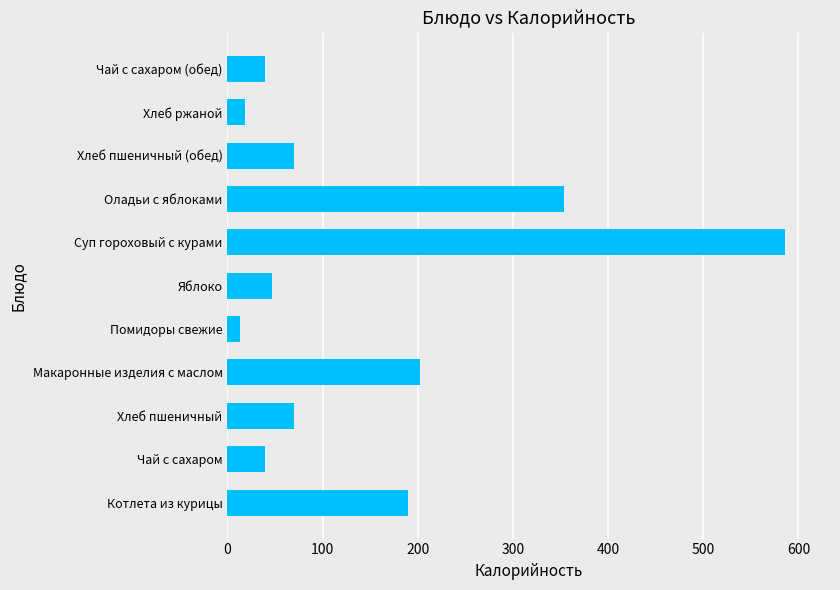

Read the value at Хлеб пшеничный.

70.1